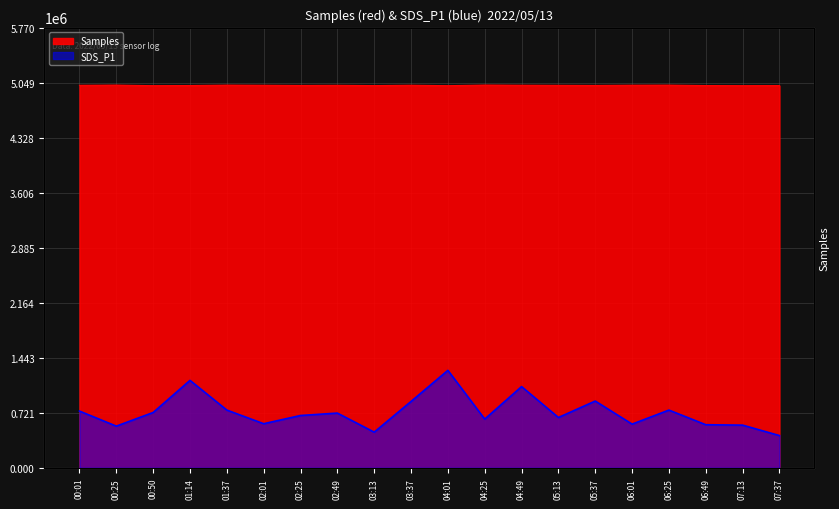

At which label is Samples closest to 5013581?

05:13